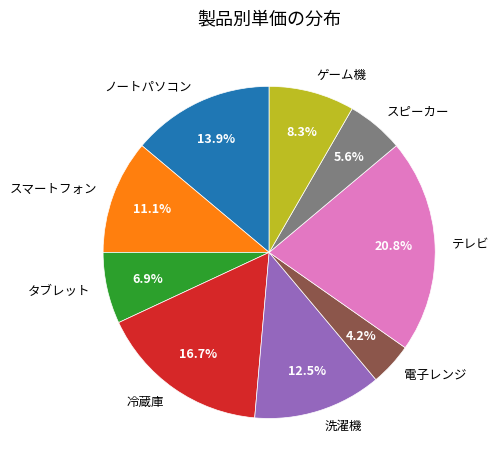

What percentage is the テレビ slice, to the nearest percent?

21%